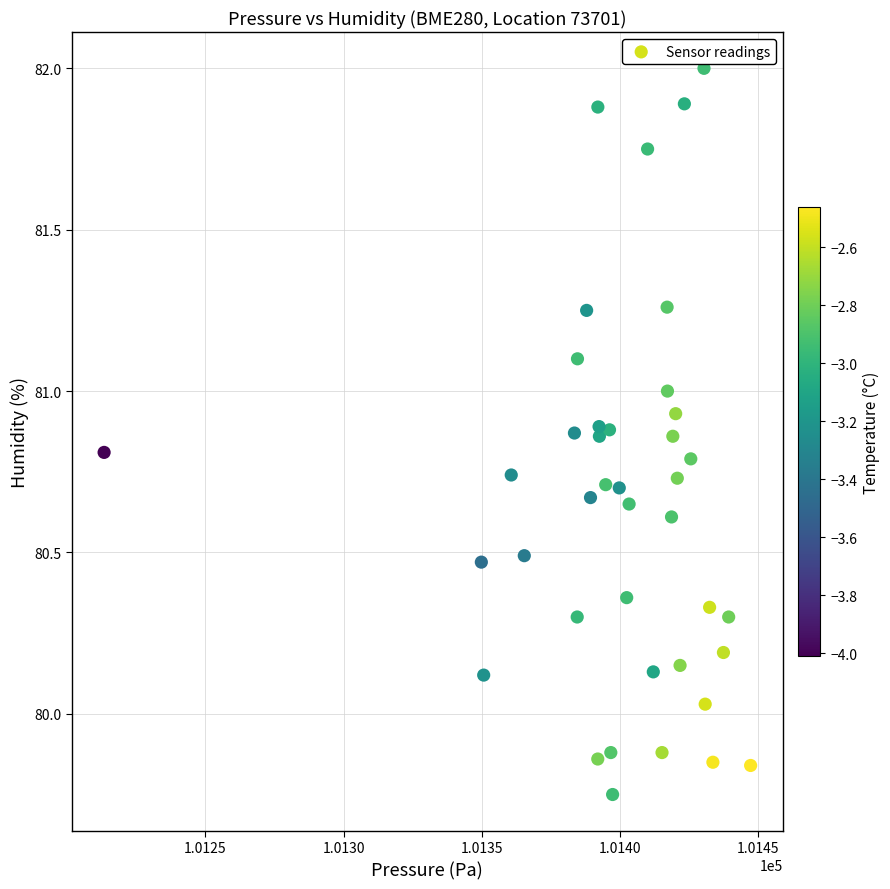

What is the range of X values (max minus min)?

233.9